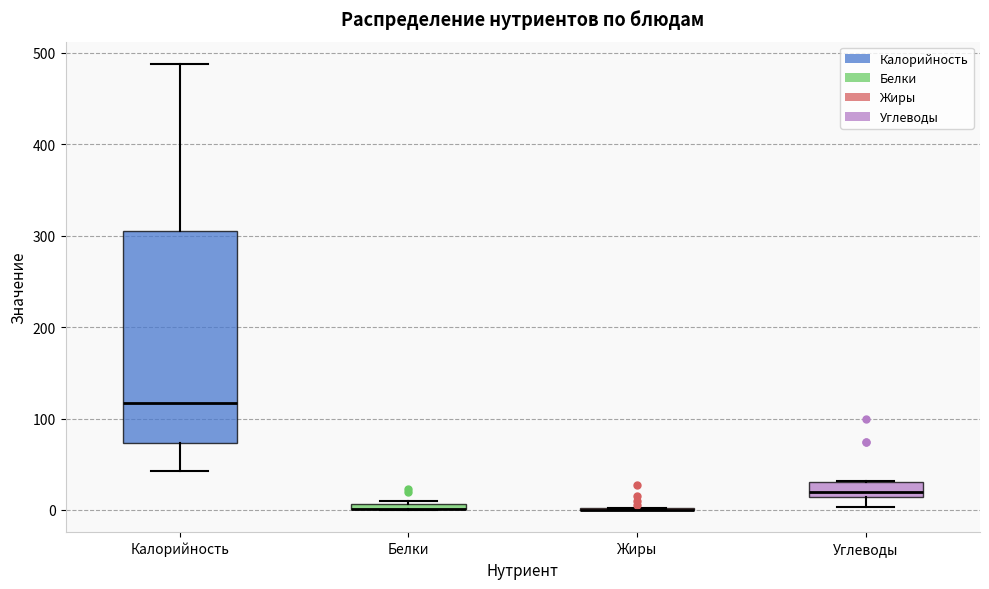

Where is the upper edge of the box for Белки on the y-axis? The values are not printed on the chart, so give them approximately, as read against the axis.

10